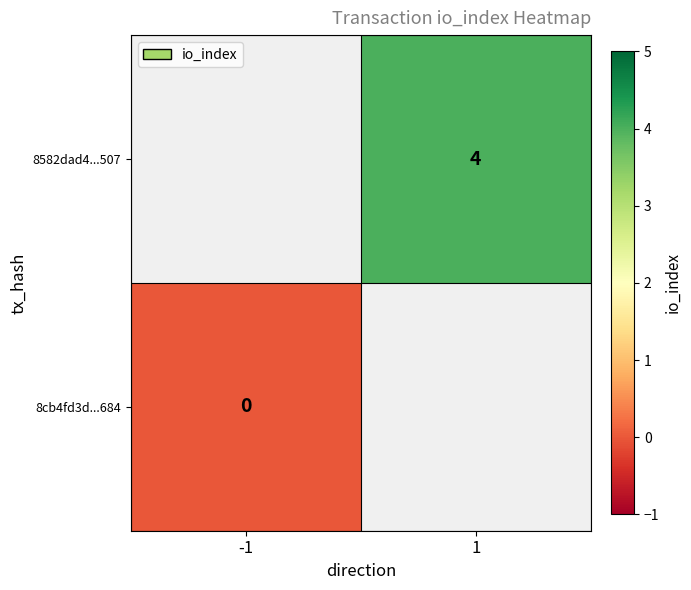

Rank the categories by 8cb4fd3d...684 value from lowest to highest.

-1, 1